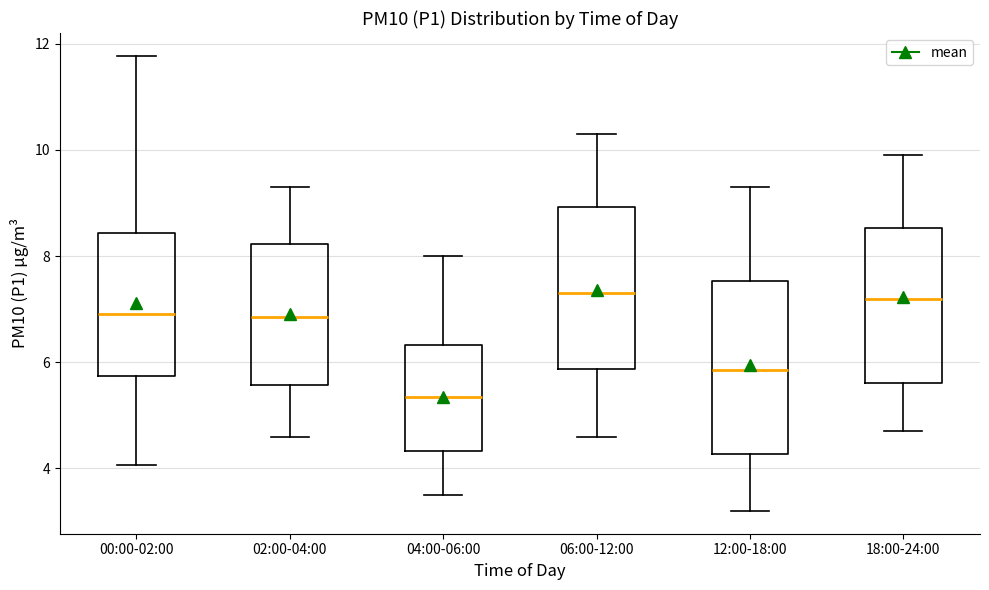

Where is the lower edge of the box for 02:00-04:00 on the y-axis? The values are not printed on the chart, so give them approximately, as read against the axis.

5.6